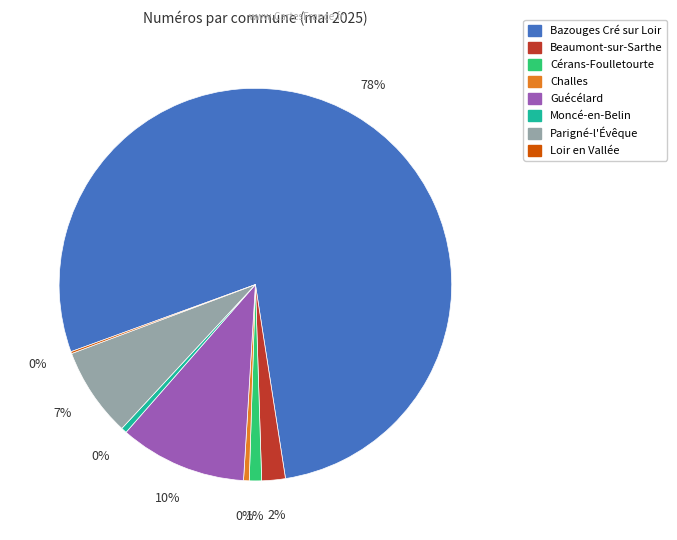

To the nearest percent, what is the average slice percentage?

12%